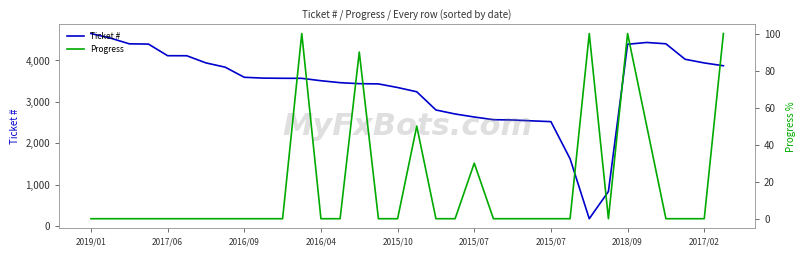

At 2015/07, list the series in order from smallest to largest.

Progress, Ticket #